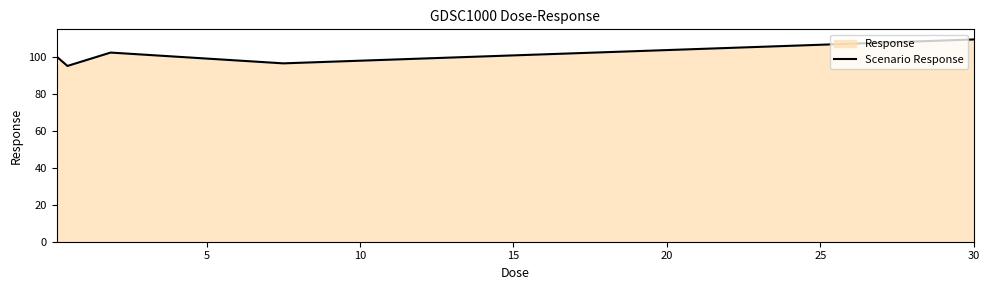

What is the average value?

100.7